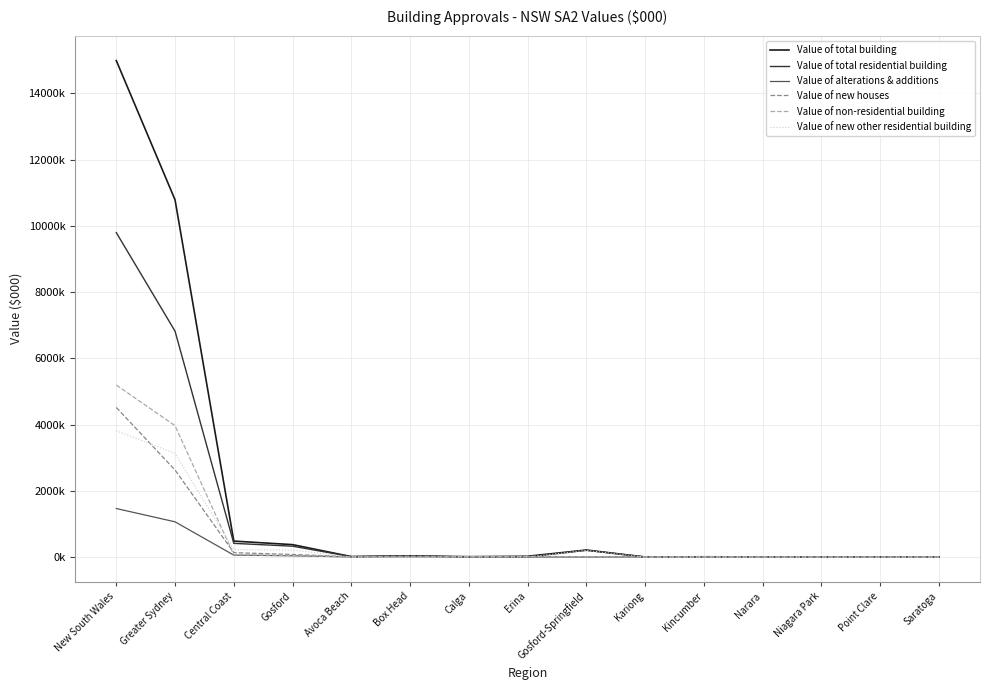

Which series has the largest range (max minus min)?

Value of total building